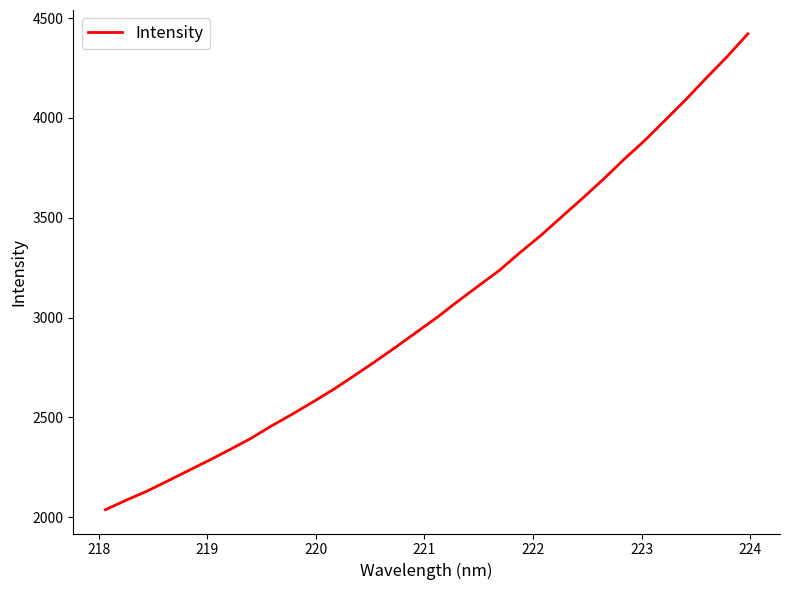

What is the greatest value displayed?

4421.6